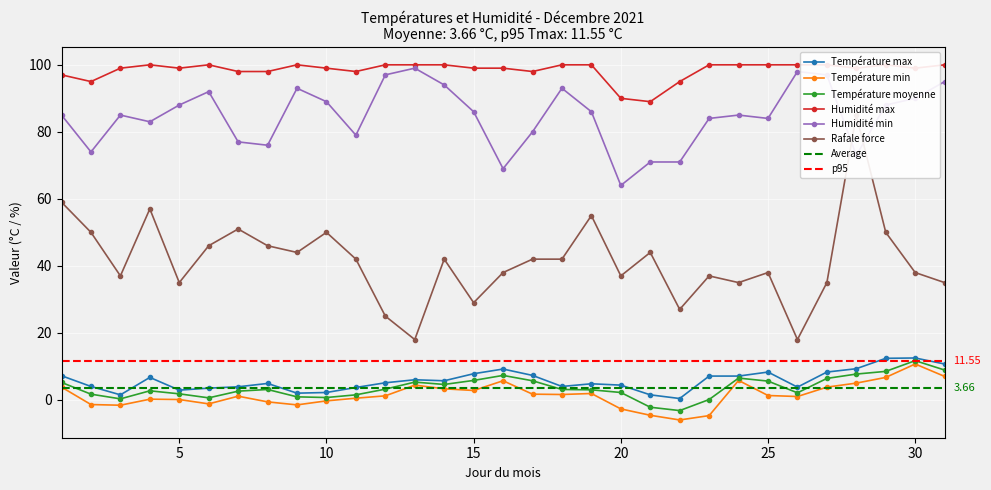

How many lines are shown in the chart?

6